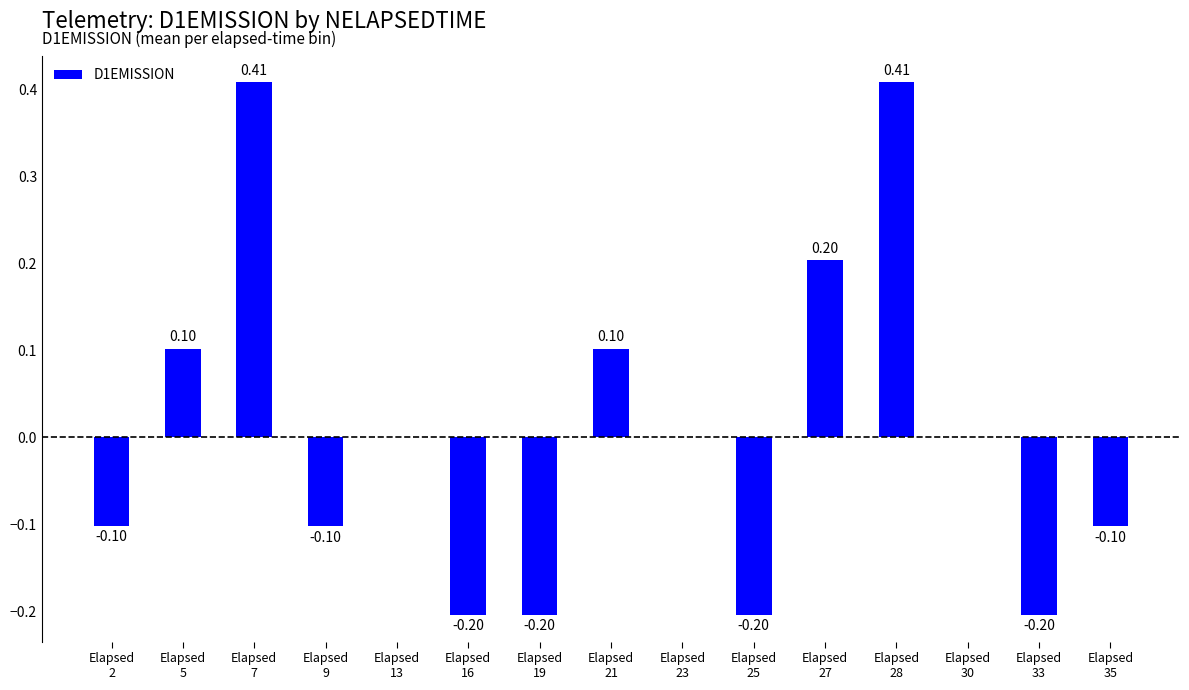

Are the bars horizontal?

No